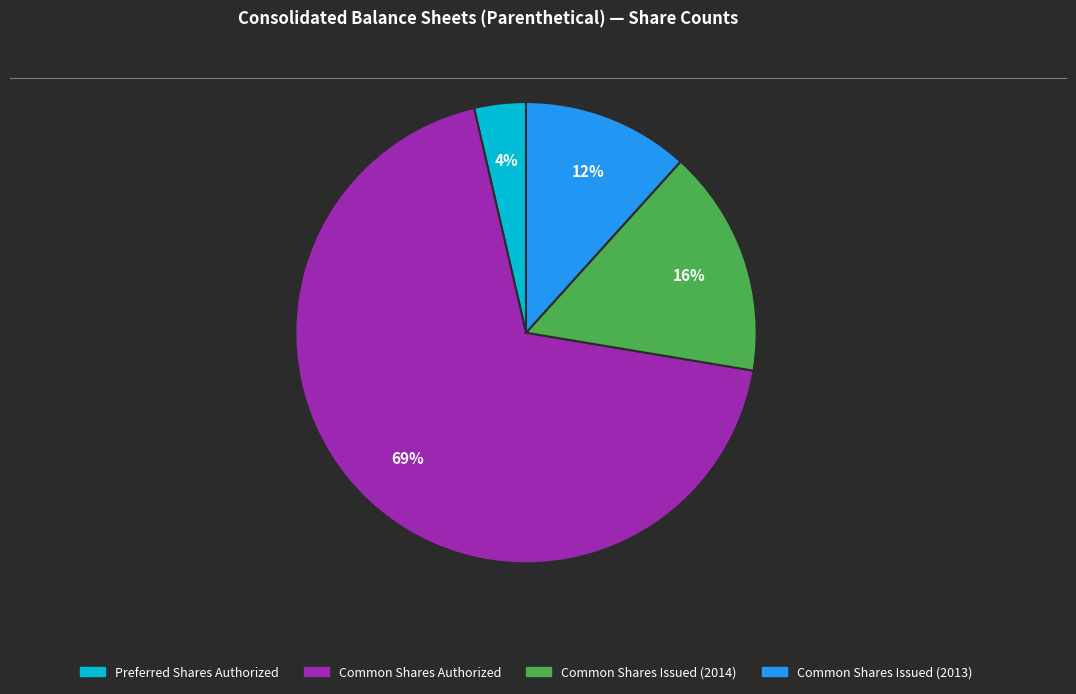

To the nearest percent, what percentage of the pie is Common Shares Issued (2014)?

16%